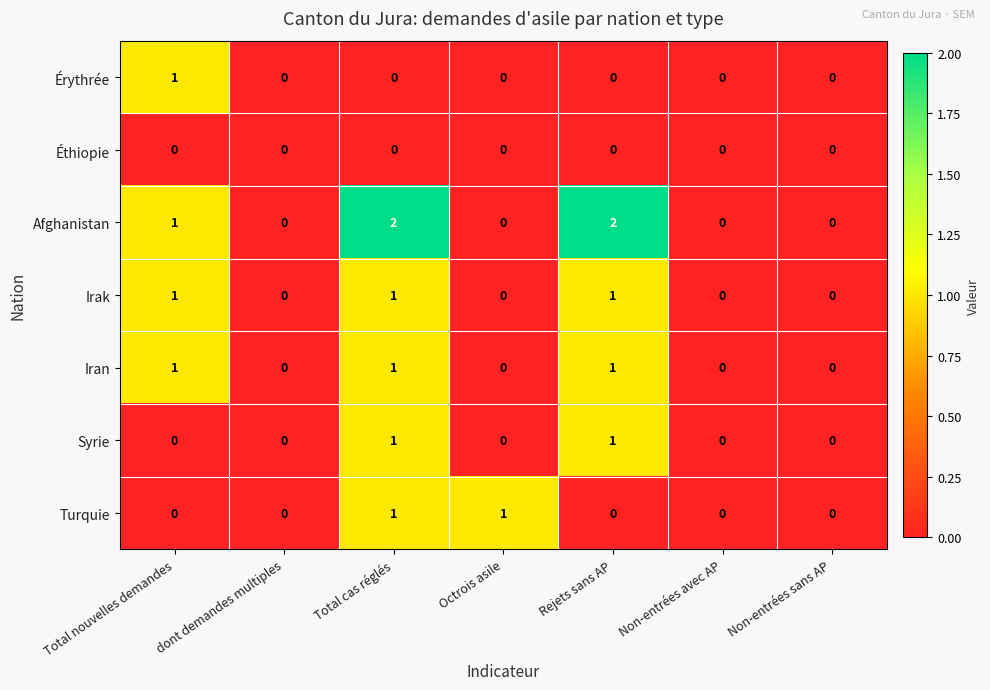

Which series has the largest range (max minus min)?

Afghanistan